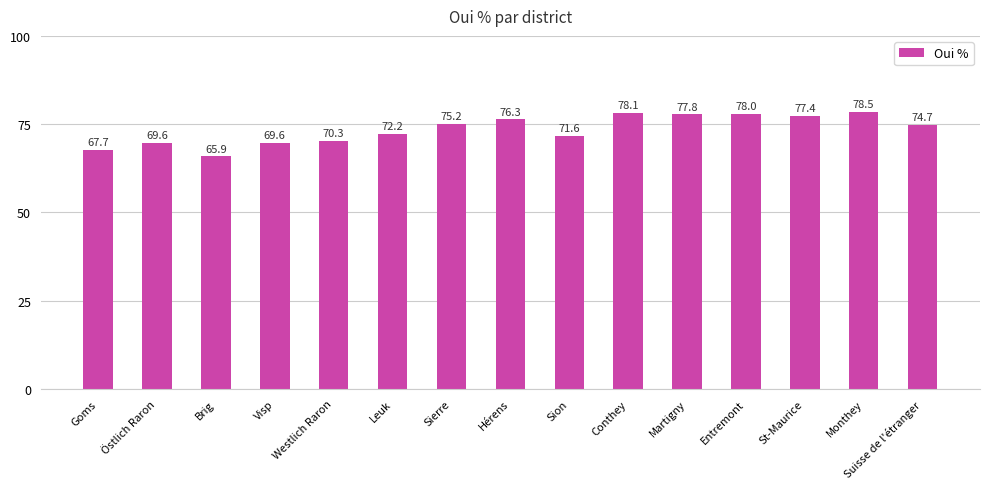

Which category has the highest value across all series?

Monthey